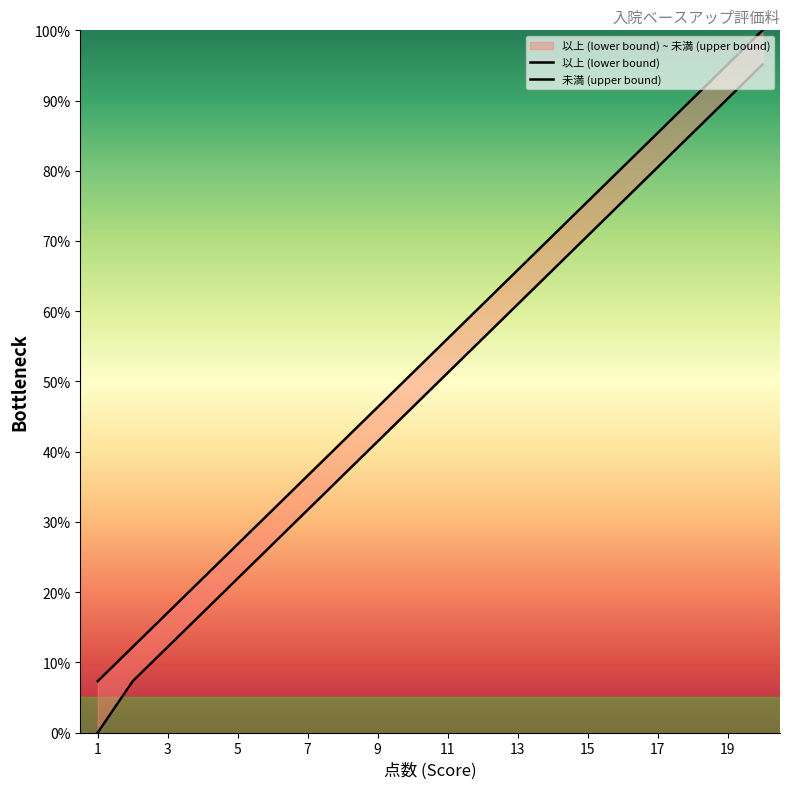

How many values in the 未満 (upper bound) series exceed 56?

10